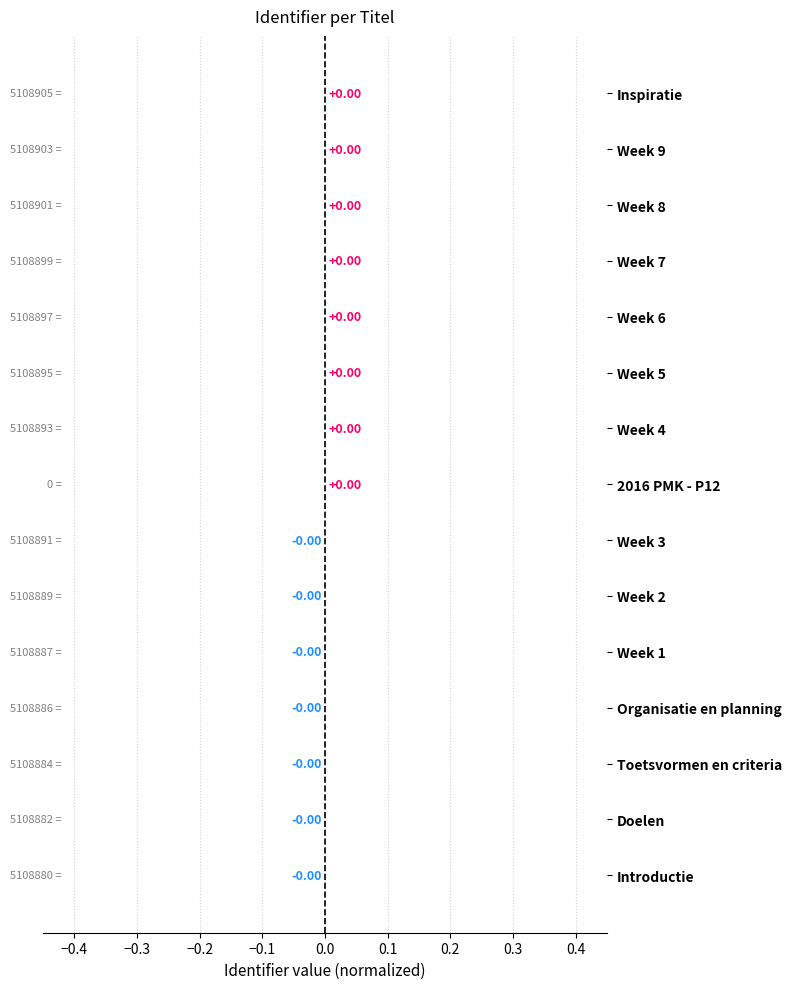

Are the bars horizontal?

Yes